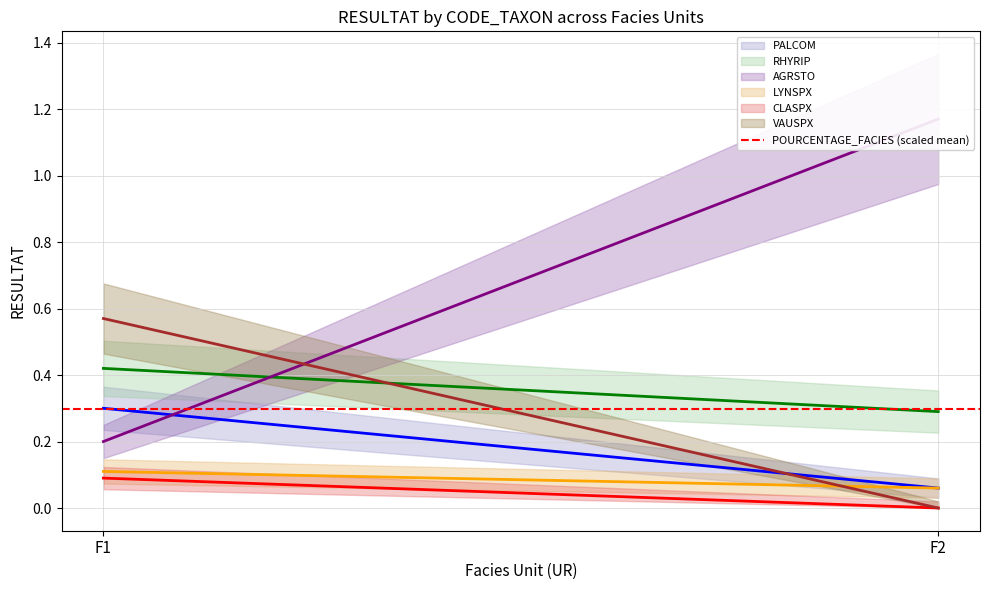

The CLASPX series shows 0.2 at F1. True or false?

False